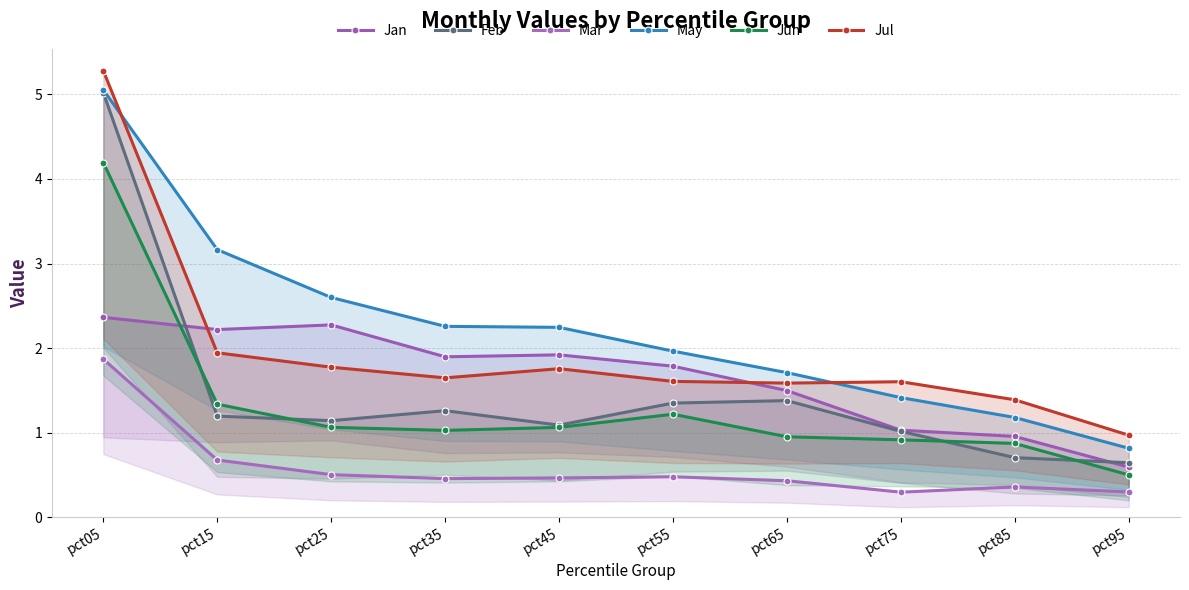

Reading left to right, extract all data points from this chart.

Jan: pct05=2.4	pct15=2.2	pct25=2.3	pct35=1.9	pct45=1.9	pct55=1.8	pct65=1.5	pct75=1.0	pct85=1.0	pct95=0.6
Feb: pct05=5.0	pct15=1.2	pct25=1.1	pct35=1.3	pct45=1.1	pct55=1.4	pct65=1.4	pct75=1.0	pct85=0.7	pct95=0.6
Mar: pct05=1.9	pct15=0.7	pct25=0.5	pct35=0.5	pct45=0.5	pct55=0.5	pct65=0.4	pct75=0.3	pct85=0.4	pct95=0.3
May: pct05=5.1	pct15=3.2	pct25=2.6	pct35=2.3	pct45=2.2	pct55=2.0	pct65=1.7	pct75=1.4	pct85=1.2	pct95=0.8
Jun: pct05=4.2	pct15=1.3	pct25=1.1	pct35=1.0	pct45=1.1	pct55=1.2	pct65=1.0	pct75=0.9	pct85=0.9	pct95=0.5
Jul: pct05=5.3	pct15=1.9	pct25=1.8	pct35=1.6	pct45=1.8	pct55=1.6	pct65=1.6	pct75=1.6	pct85=1.4	pct95=1.0